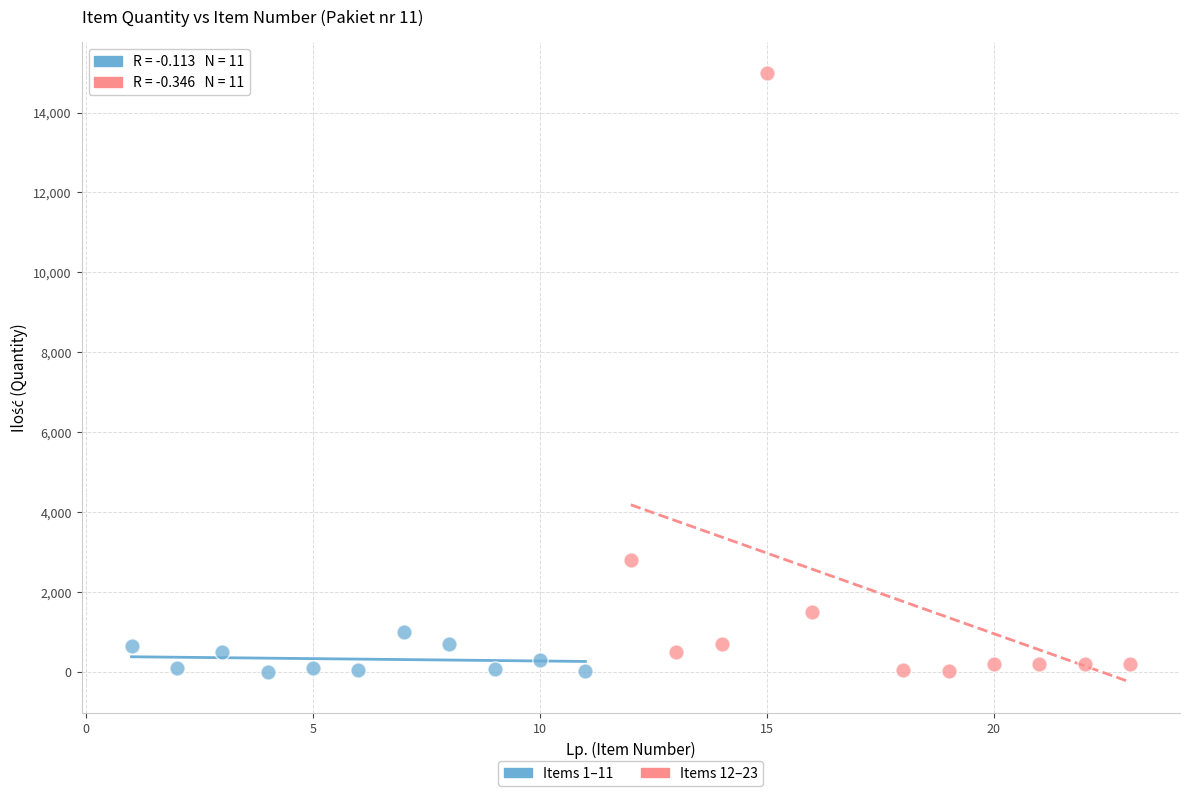

Which series has the largest Y range (max minus min)?

Items 12–23